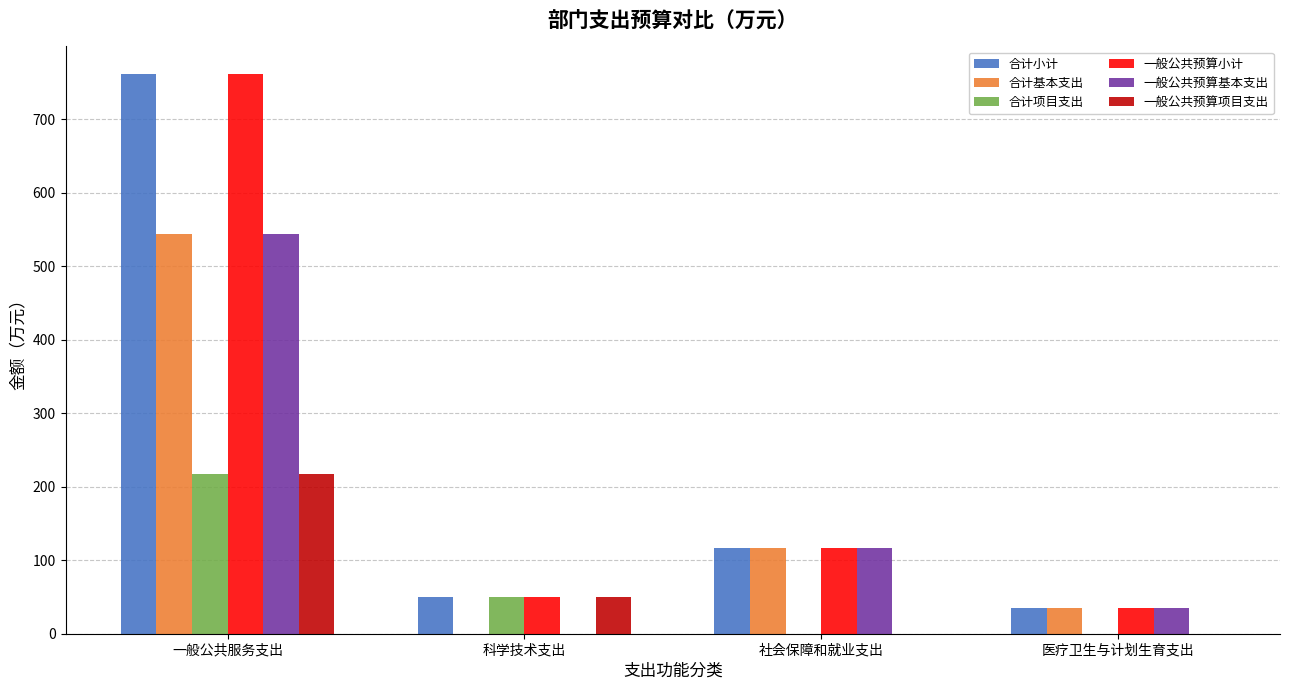

At which label is 合计项目支出 closest to 108?

科学技术支出